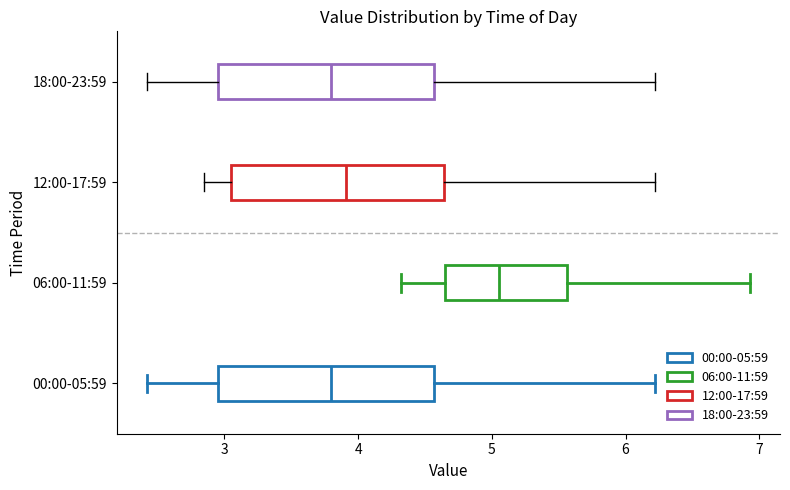

Reading bottom to top, read every box against the x-axis: the position of its median line, the range the box covers, and the ends of its whiskers. The values are not printed on the chart, so give them approximately, as read against the axis.

00:00-05:59: median 3.8, box 3.0 to 4.6, whiskers 2.4 to 6.2
06:00-11:59: median 5.1, box 4.7 to 5.6, whiskers 4.3 to 6.9
12:00-17:59: median 3.9, box 3.1 to 4.6, whiskers 2.9 to 6.2
18:00-23:59: median 3.8, box 3.0 to 4.6, whiskers 2.4 to 6.2